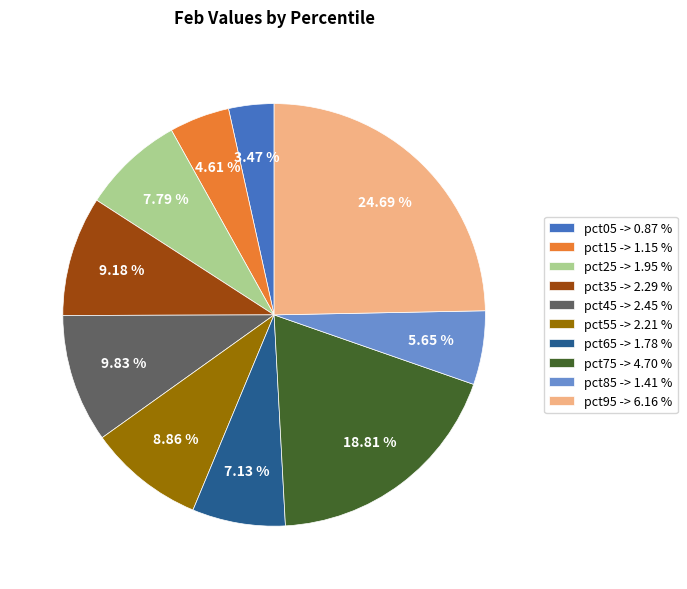

Between pct85 and pct05, which is larger?

pct85